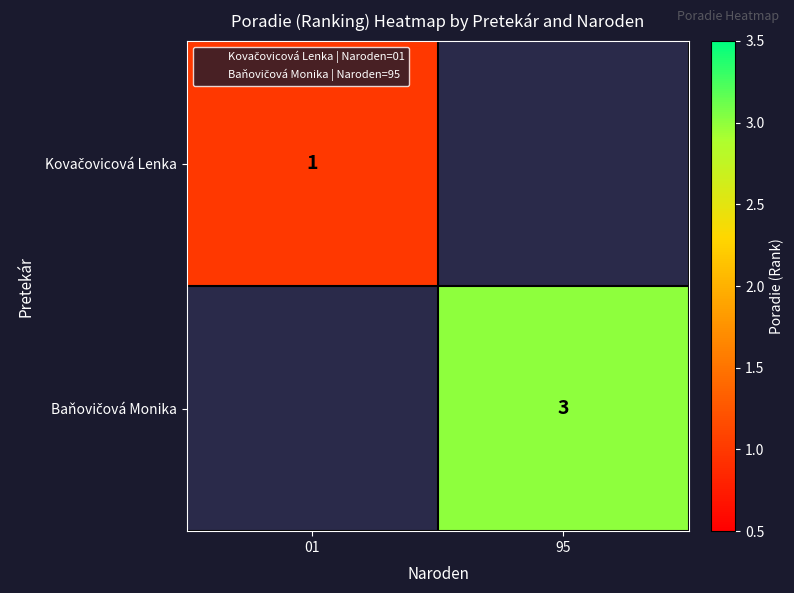

Rank the series by their maximum value, from lowest to highest.

Kovačovicová Lenka, Baňovičová Monika